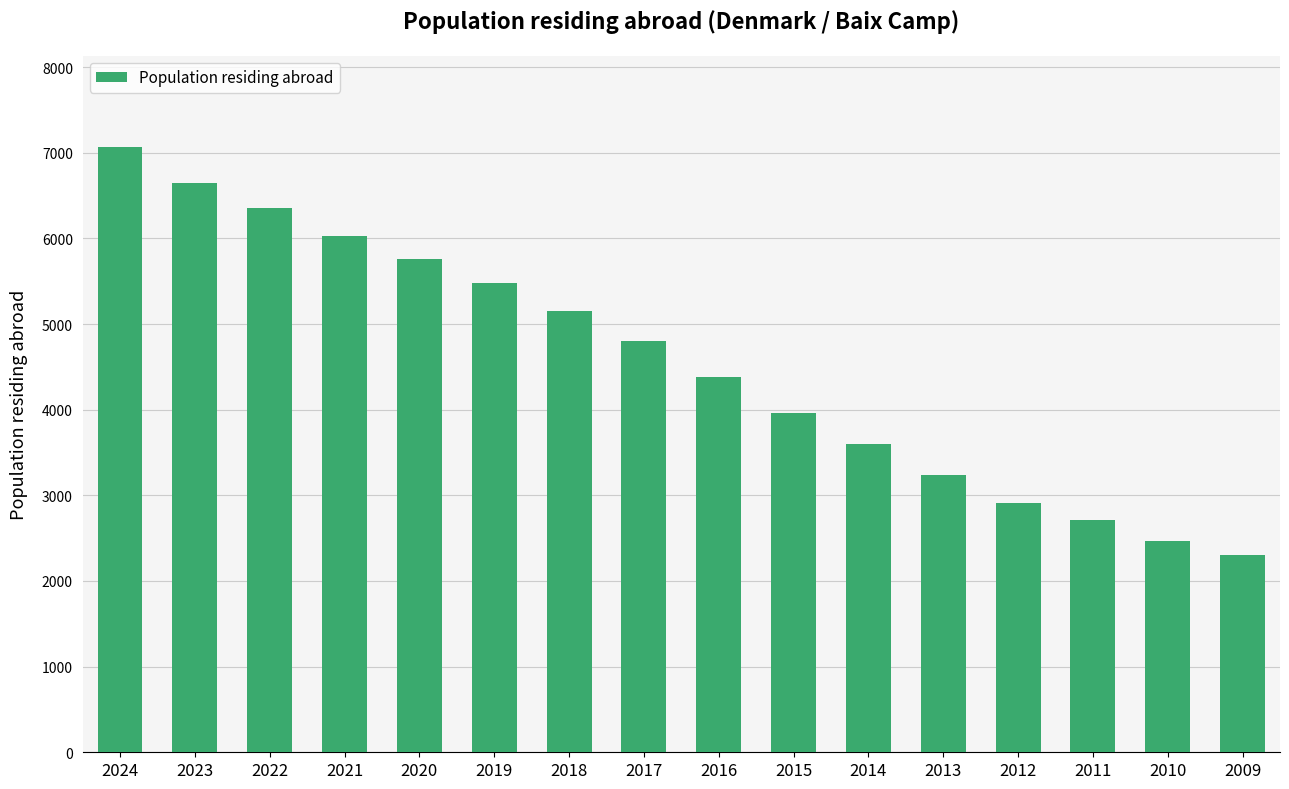

Between 2022 and 2014, which is larger?

2022